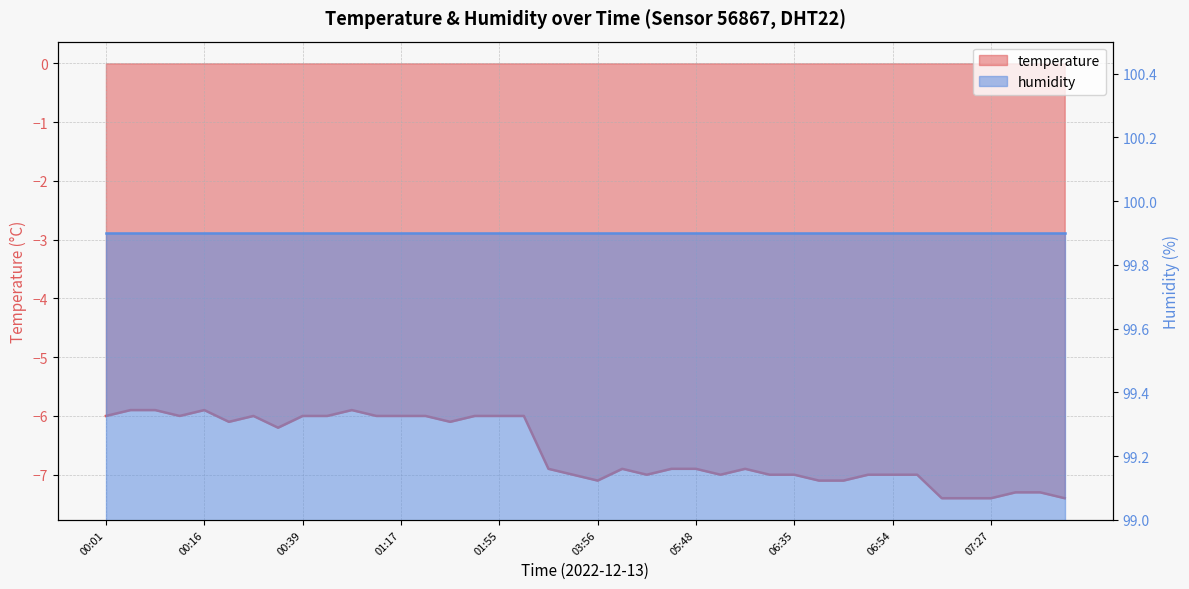

At which label is the value closest to -6?

00:01